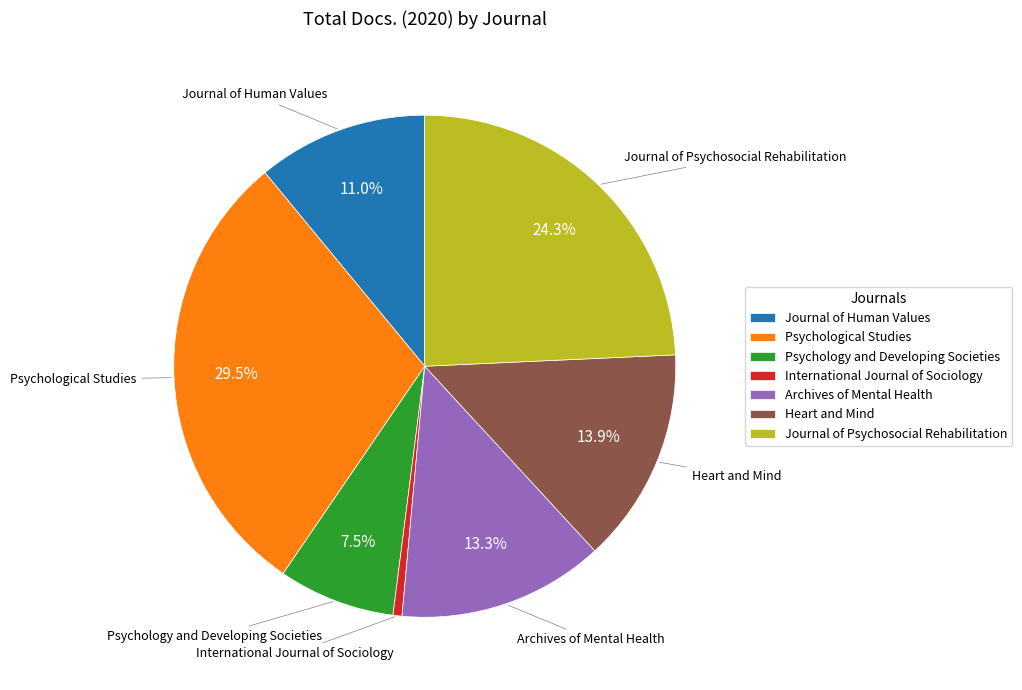

How many segments does this pie chart have?

7